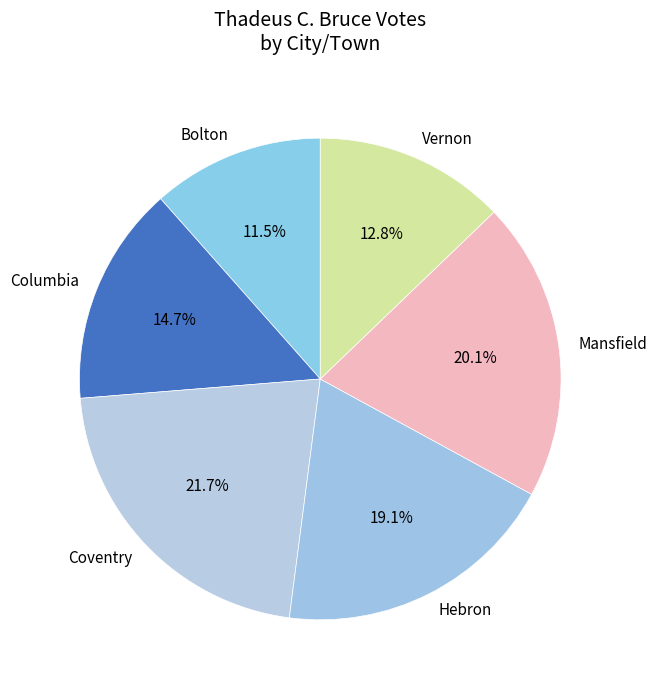

To the nearest percent, what portion does Mansfield represent?

20%